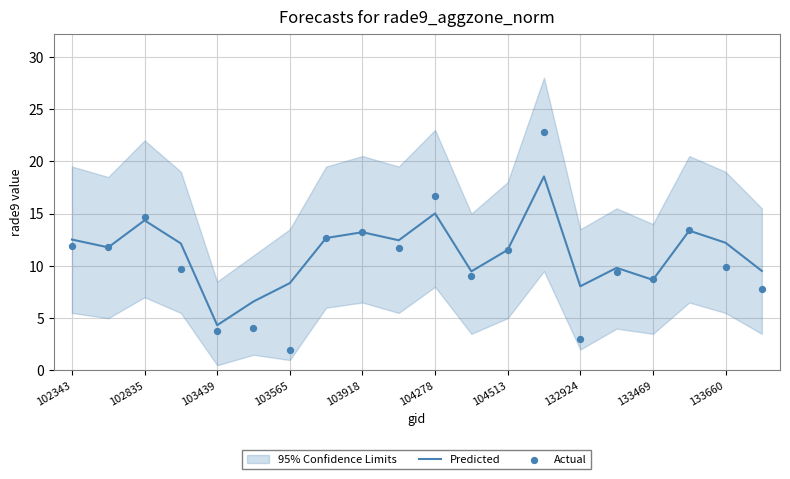

What is the total value across all series at 133469?

17.4